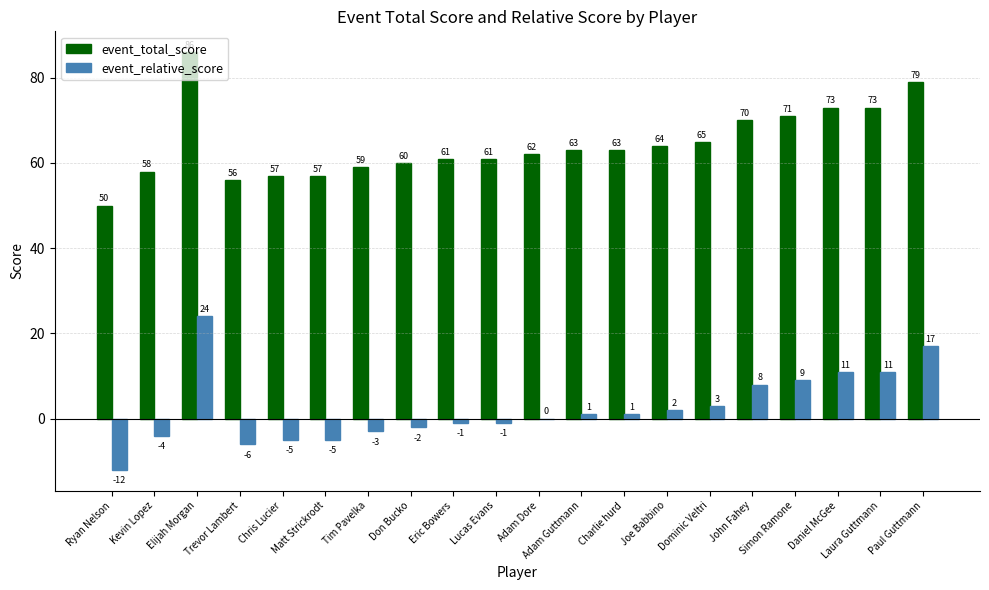

Is it true that event_relative_score equals 3 at Dominic Veltri?

True